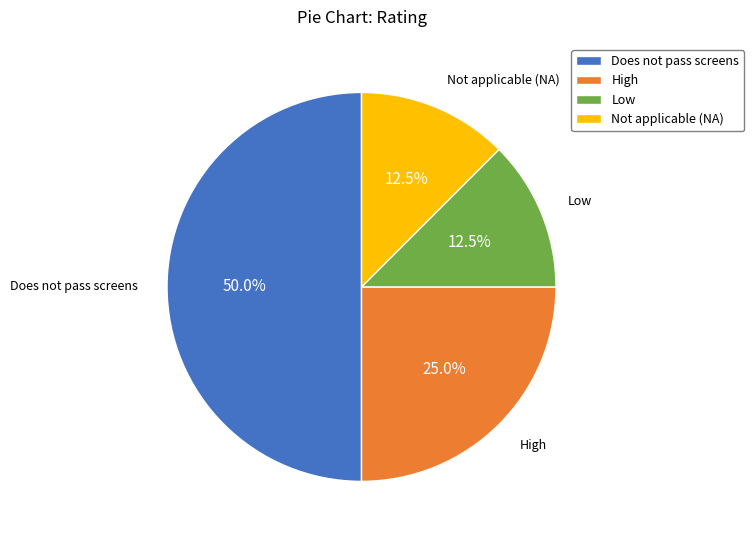

What is the ratio of the value at Not applicable (NA) to the value at Low?

1.0